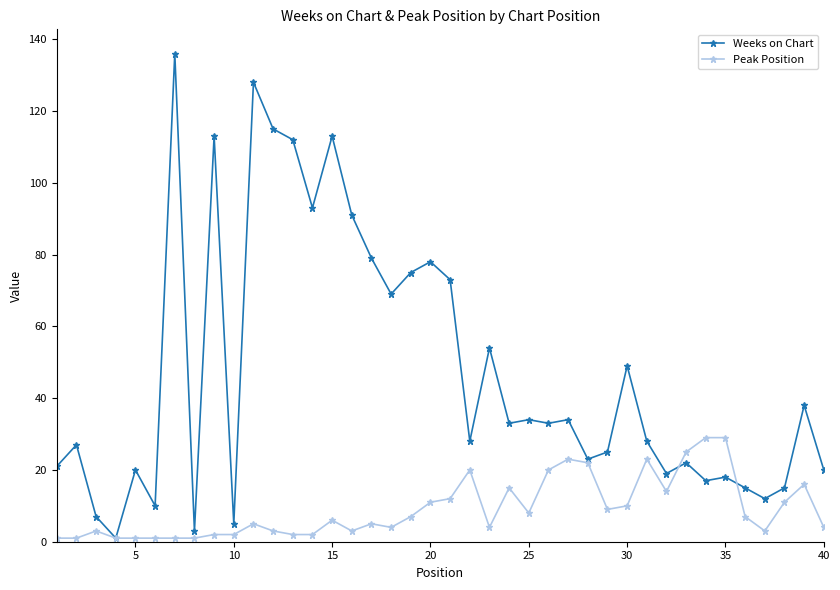

Is this an area chart (filled region under the line)?

No